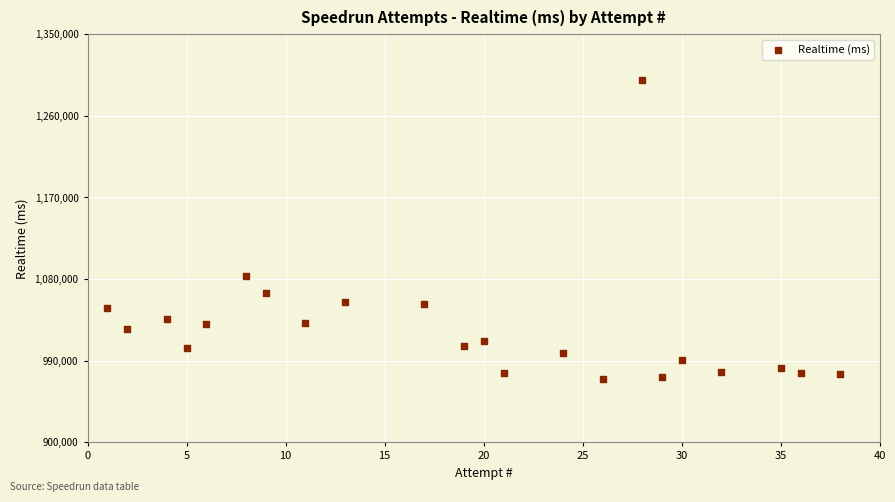

What is the range of Y values (max minus min)?

329849